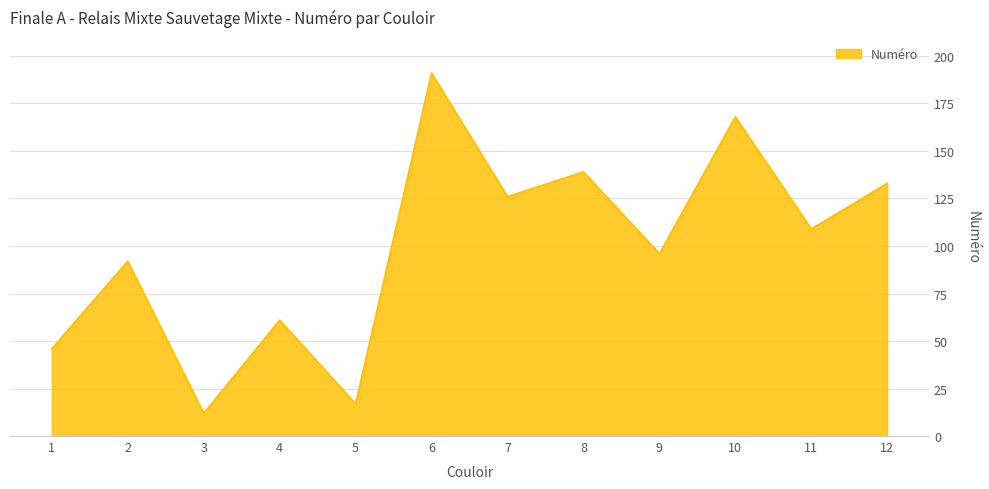

Count the number of categories in the chart.

12